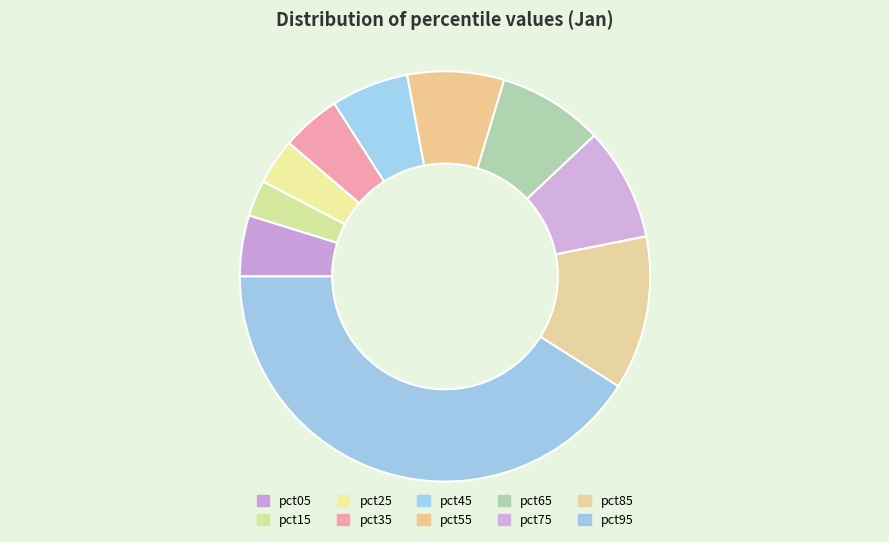

The pct75 slice represents 21% of the pie. True or false?

False